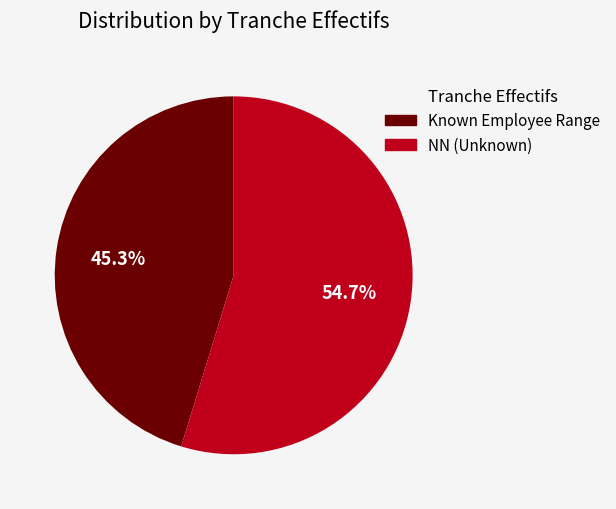

What is the largest slice in the pie chart?

NN (Unknown)